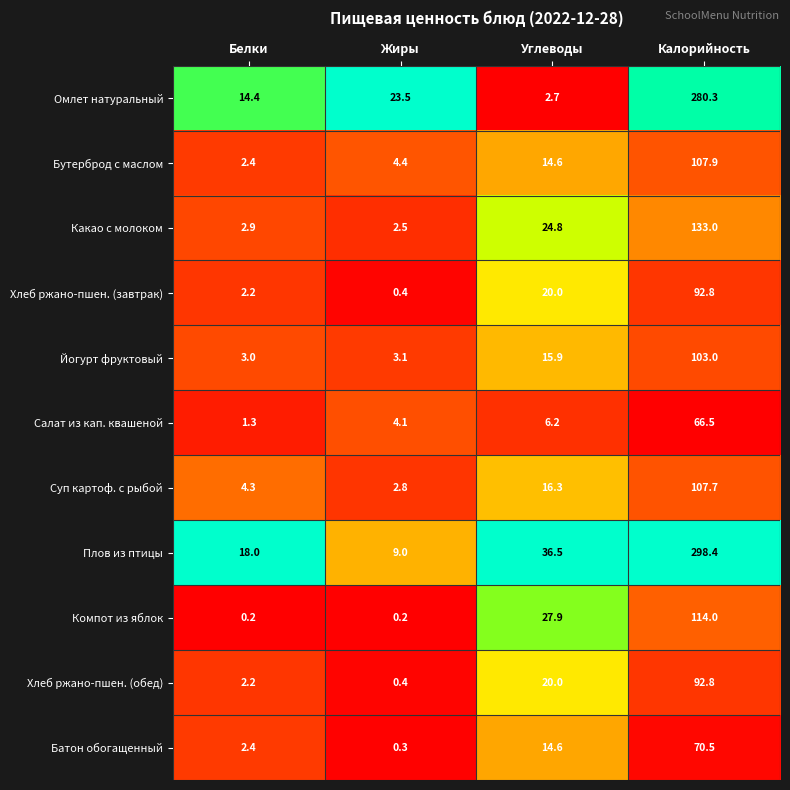

Which series changed the most between Белки and Калорийность?

Плов из птицы